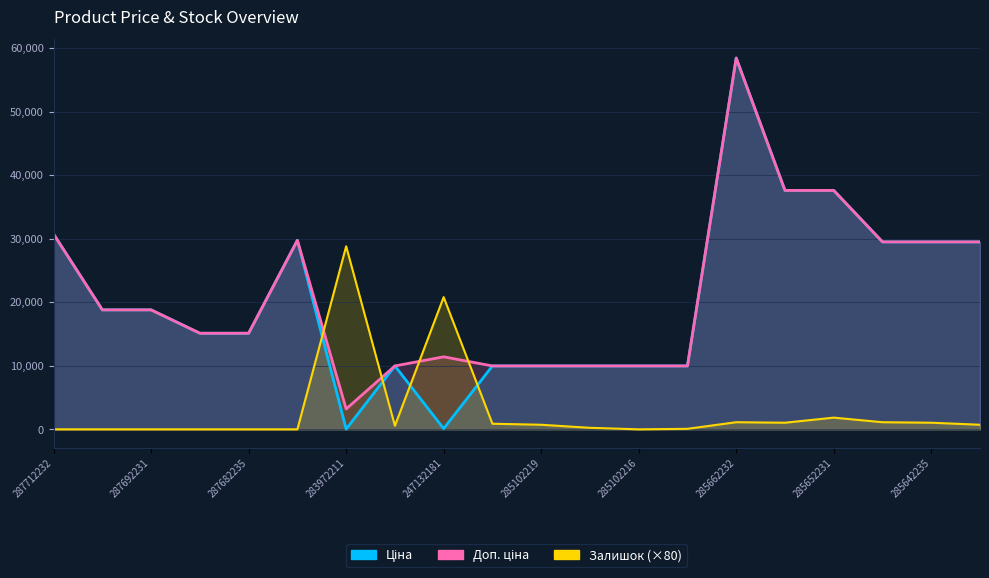

Reading left to right, transcribe all the data shown in this chart.

Ціна: 30717.1	18796.8	18796.8	15120.0	15120.0	29747.2	32.0	9975.0	114.1	9975.0	9975.0	9975.0	9975.0	9975.0	58426.5	37593.6	37593.6	29491.5	29491.5	29491.5
Доп. ціна: 30717.1	18796.8	18796.8	15120.0	15120.0	29747.2	3205.0	9975.0	11410.0	9975.0	9975.0	9975.0	9975.0	9975.0	58426.5	37593.6	37593.6	29491.5	29491.5	29491.5
Залишок: 0.0	0.0	0.0	0.0	0.0	0.0	28800.0	560.0	20800.0	880.0	720.0	240.0	0.0	80.0	1120.0	1040.0	1840.0	1120.0	1040.0	720.0